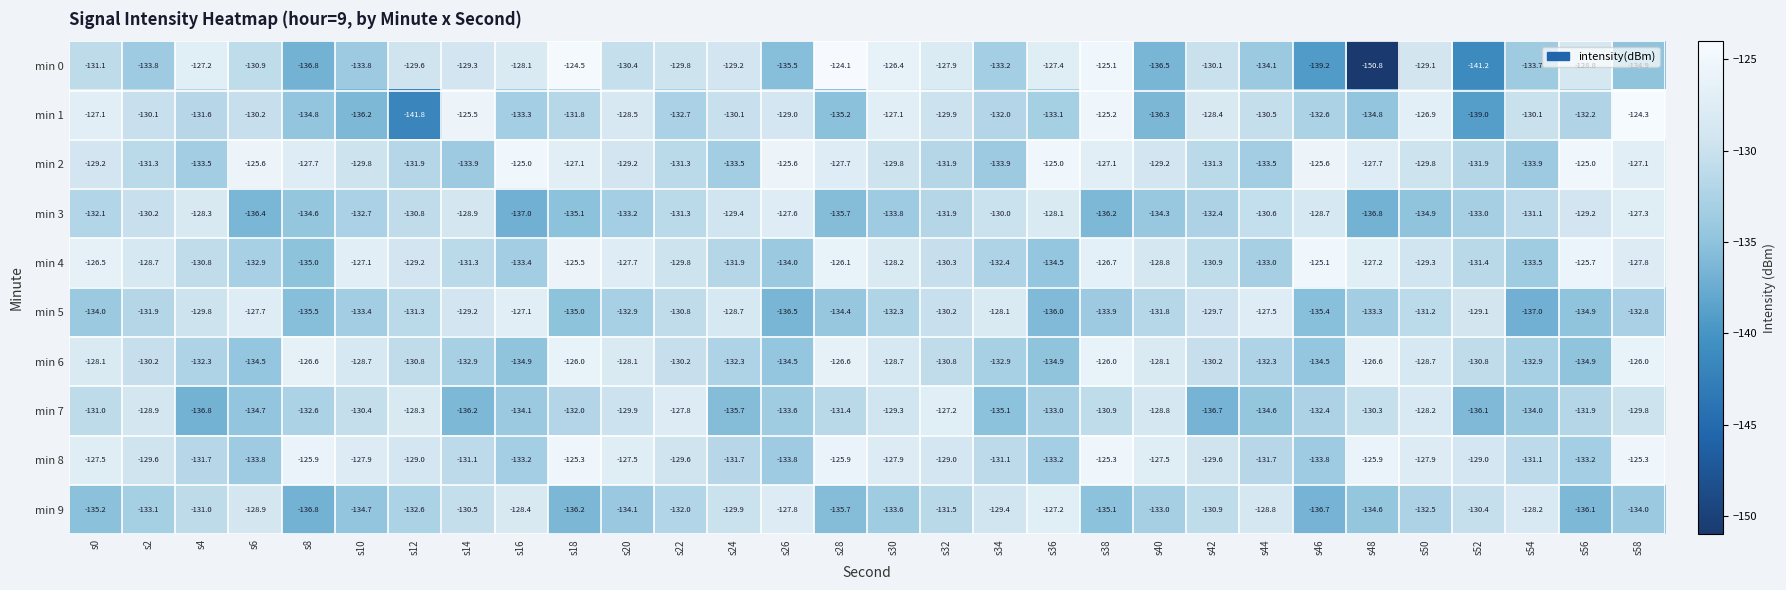

What is the highest value of the min 7 series?

-127.2